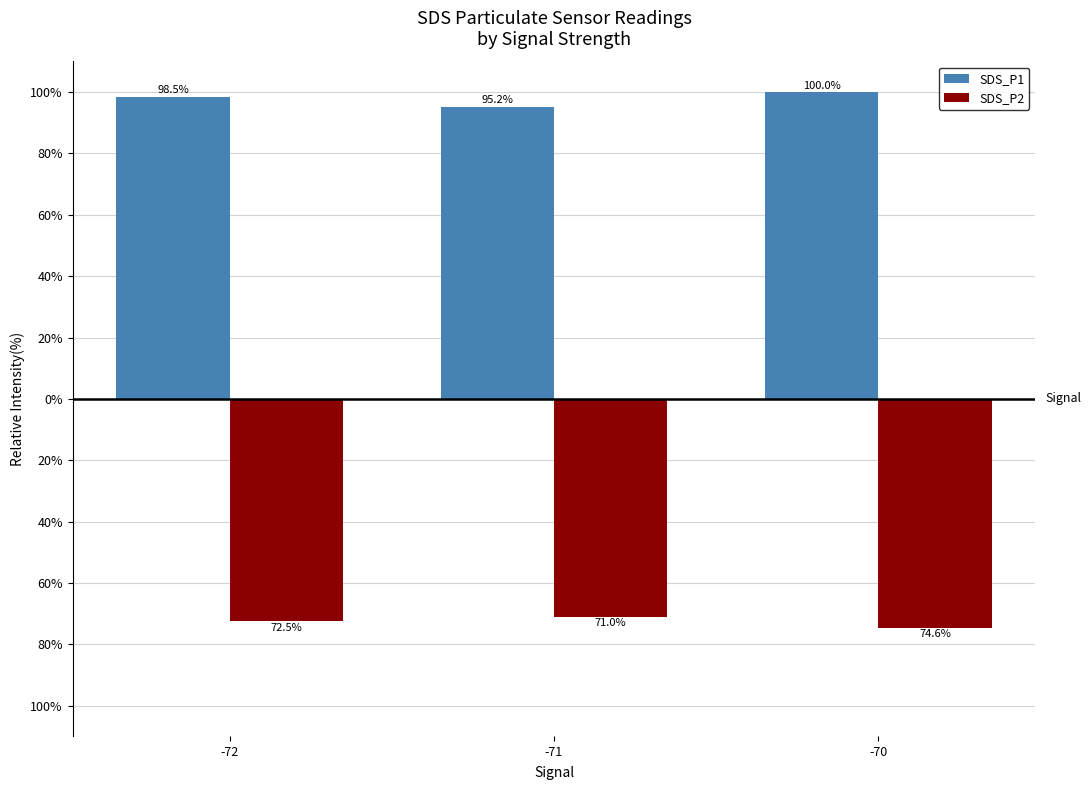

Does the chart contain stacked bars?

No